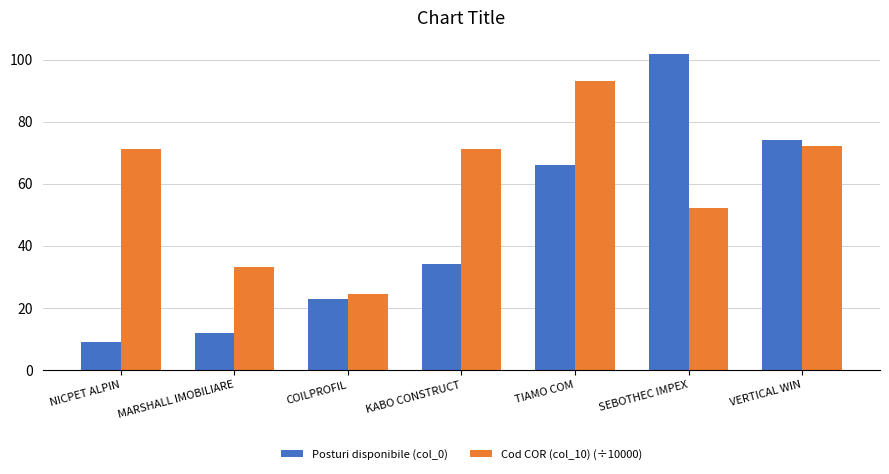

Which category has the lowest value in the Posturi disponibile (col_0) series?

NICPET ALPIN